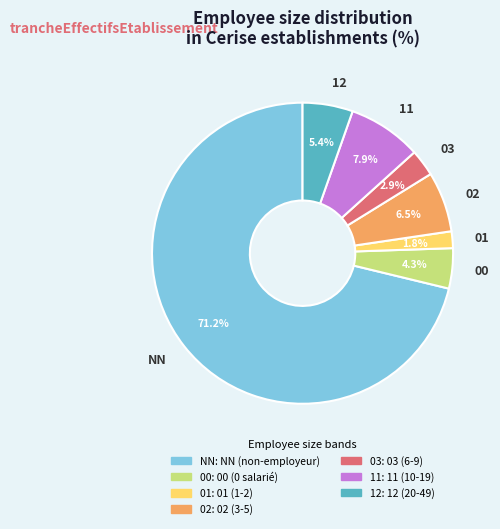

Approximately how many times larger is the value at 02 compared to 01?

3.6